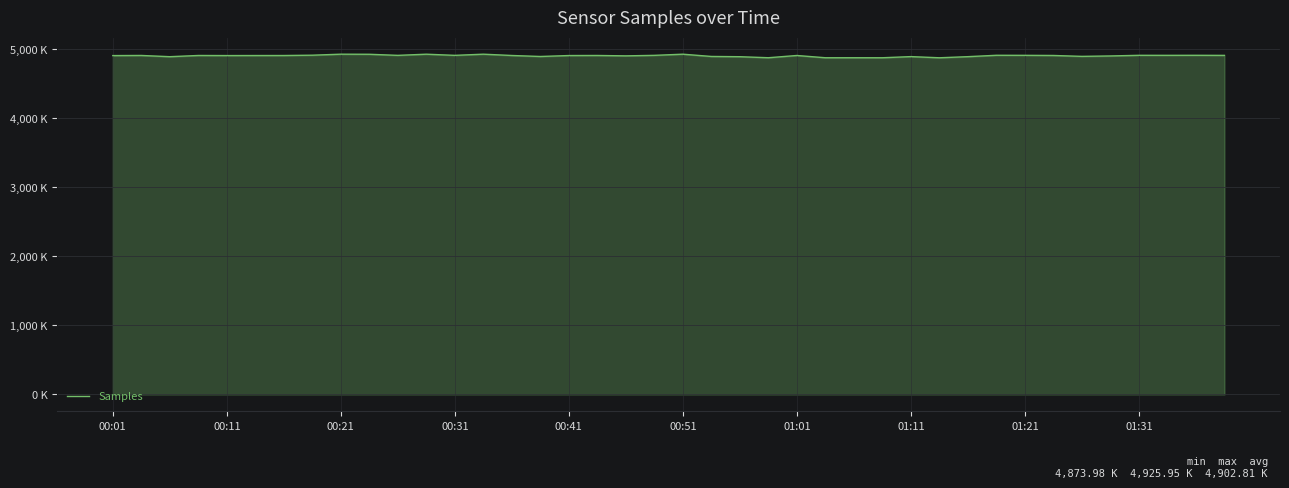

Does the chart display data point markers on the line(s)?

No